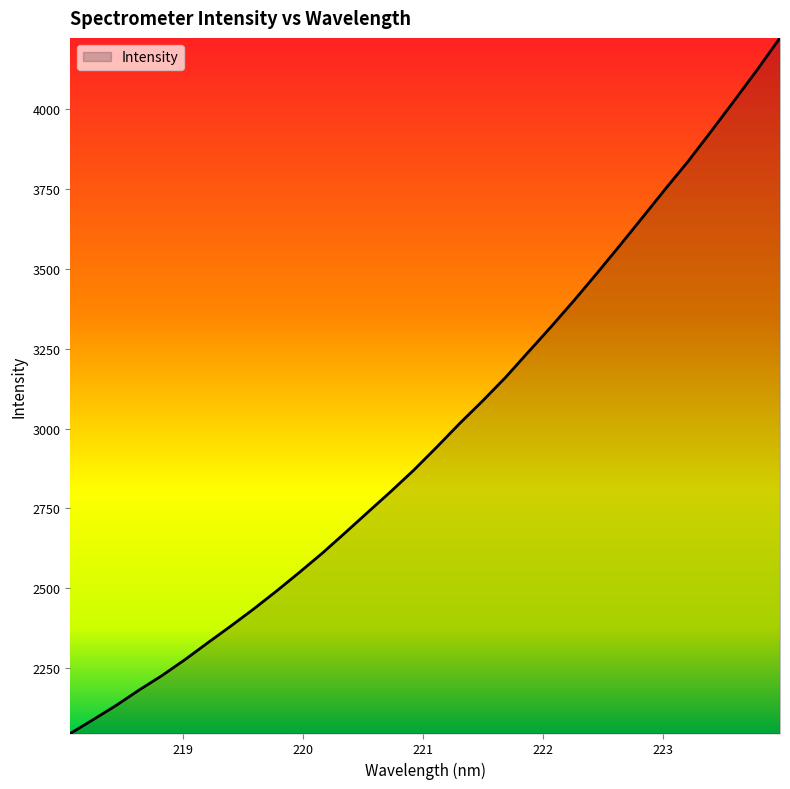

Does the chart have visible grid lines?

No